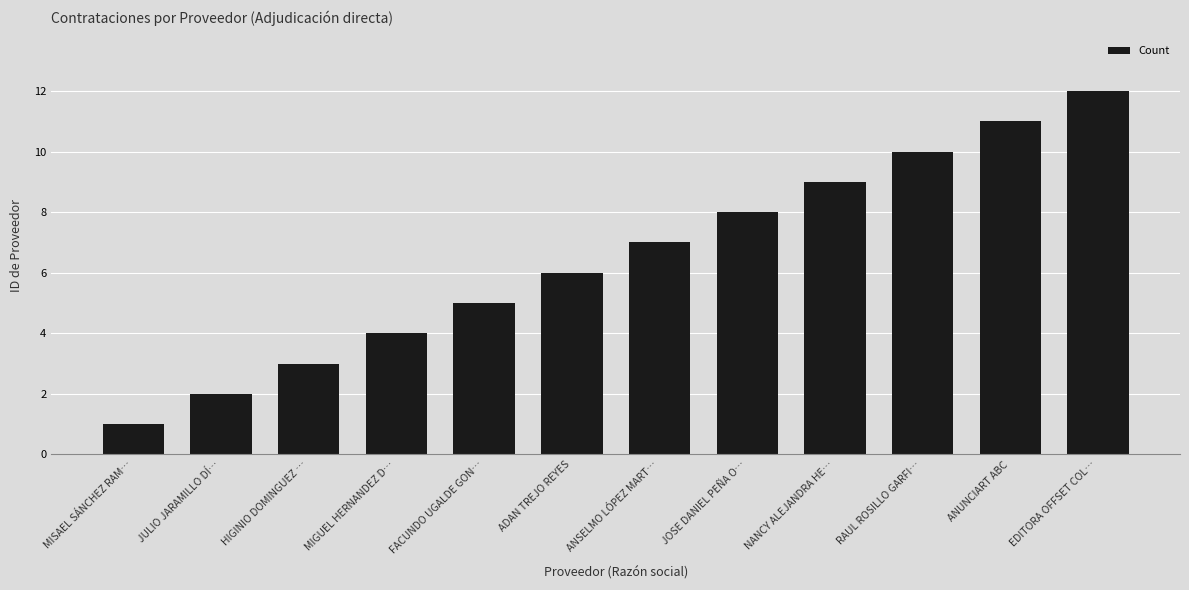

Are the bars grouped side by side (vs. stacked)?

No